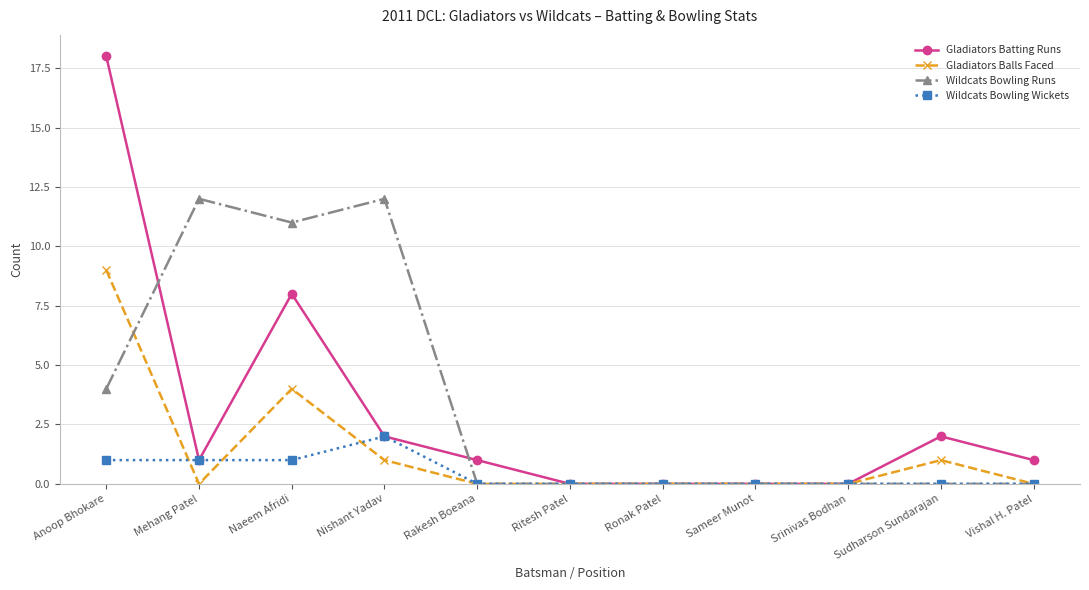

What is the difference between the second highest and second lowest values in the Wildcats Bowling Runs series?

12